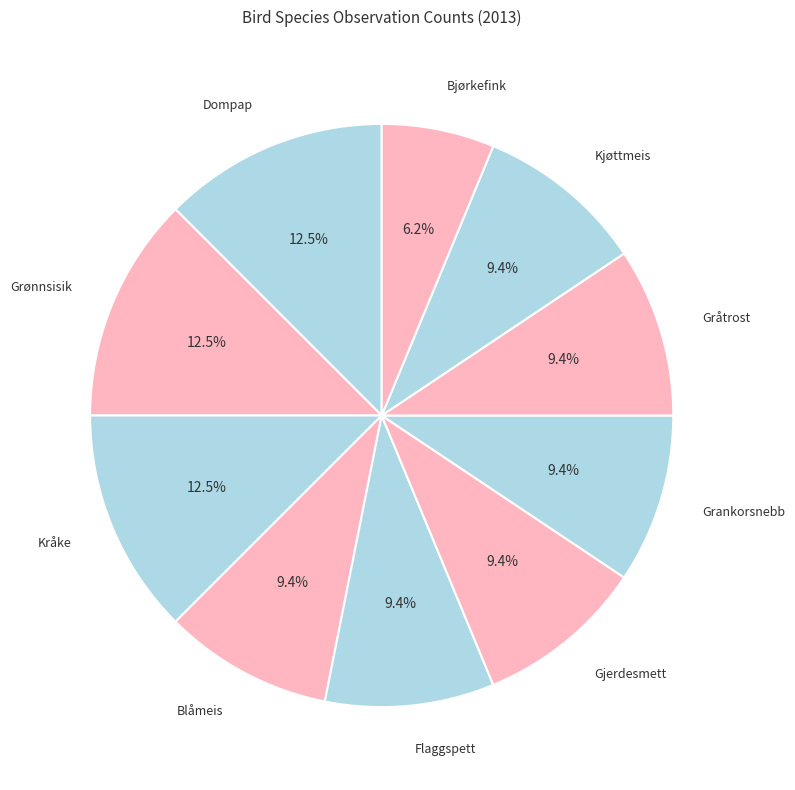

To the nearest percent, what is the average slice percentage?

10%